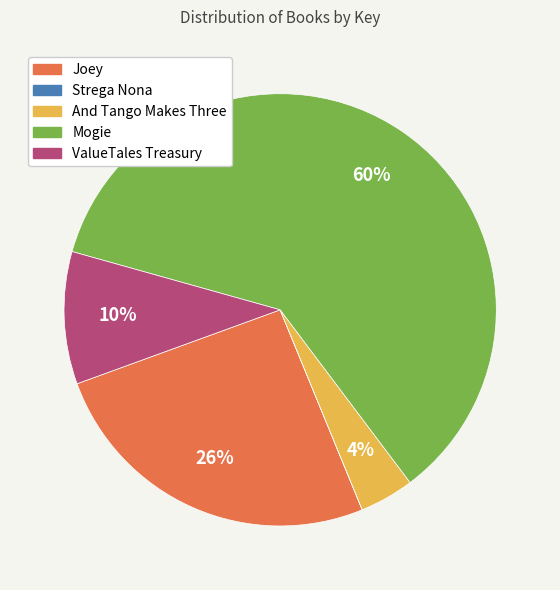

To the nearest percent, what is the difference between the largest and smallest slice percentages?

60%